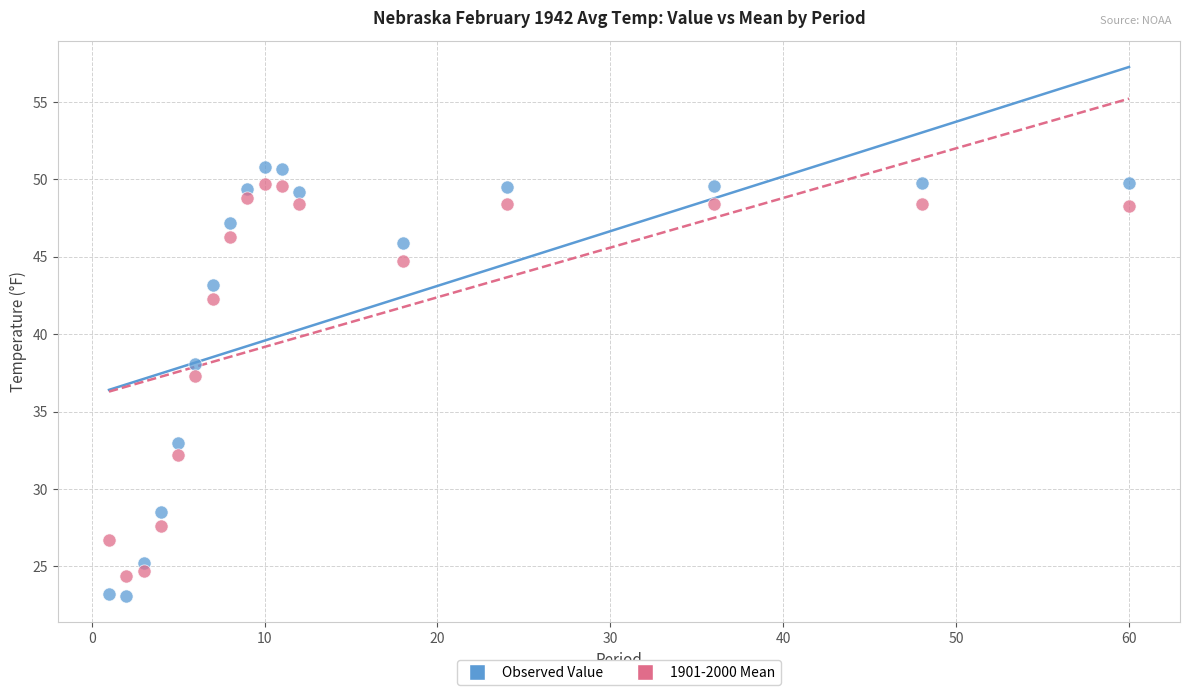

Across all data points, what is the range of Y values (max minus min)?

27.7